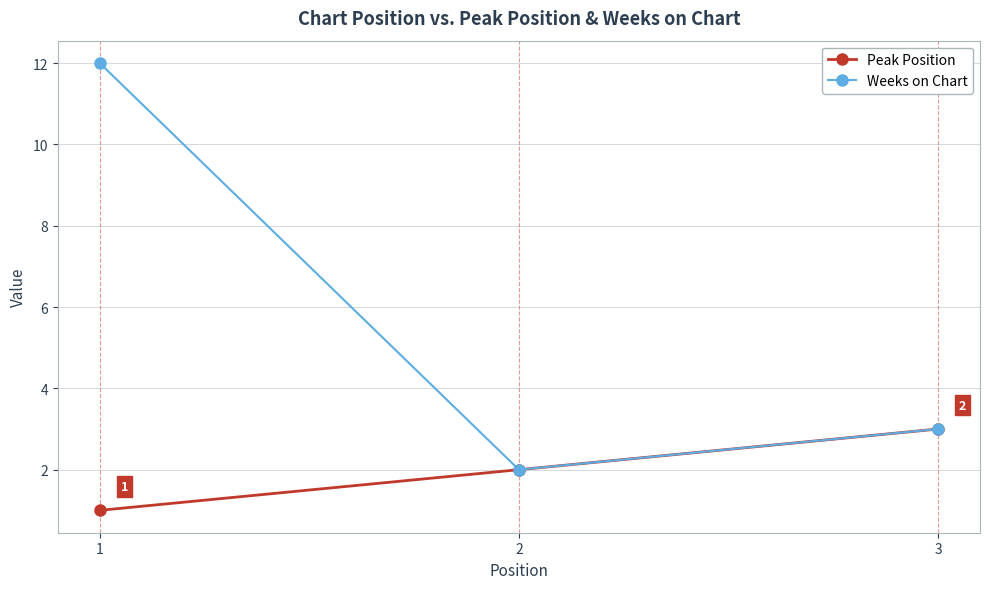

What is the sum of all Weeks on Chart values?

17